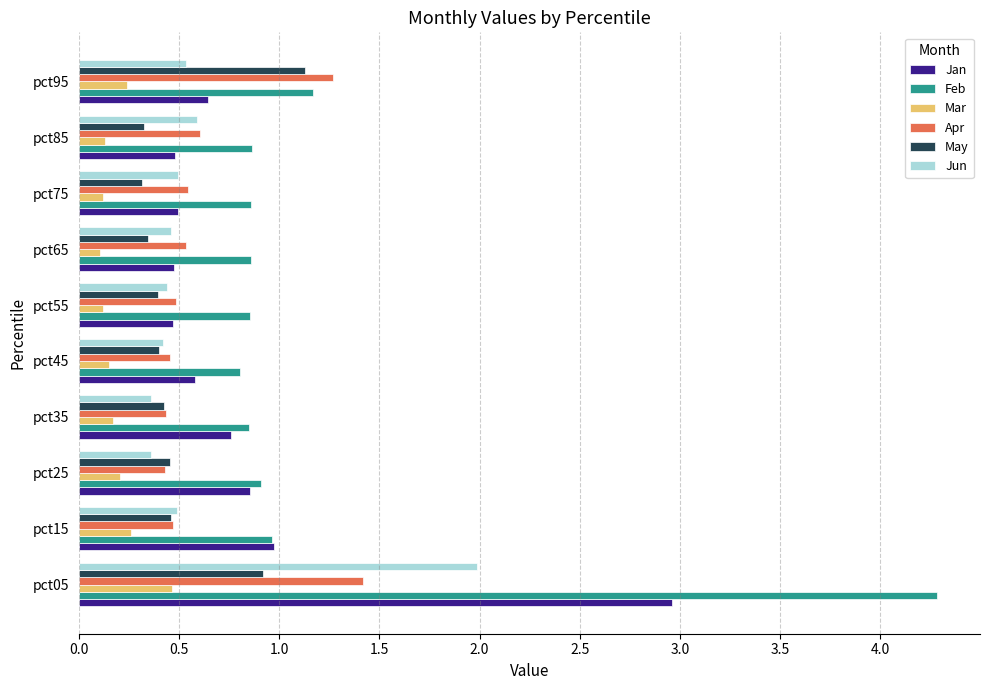

At which category is the sum across all series the highest?

pct05